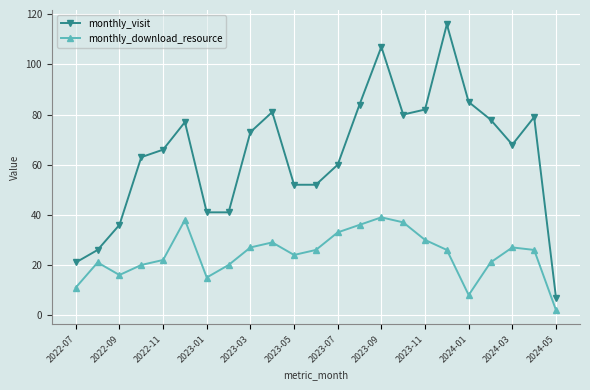

In monthly_visit, how many points are higher than both neighbors (excluding endpoints)?

5